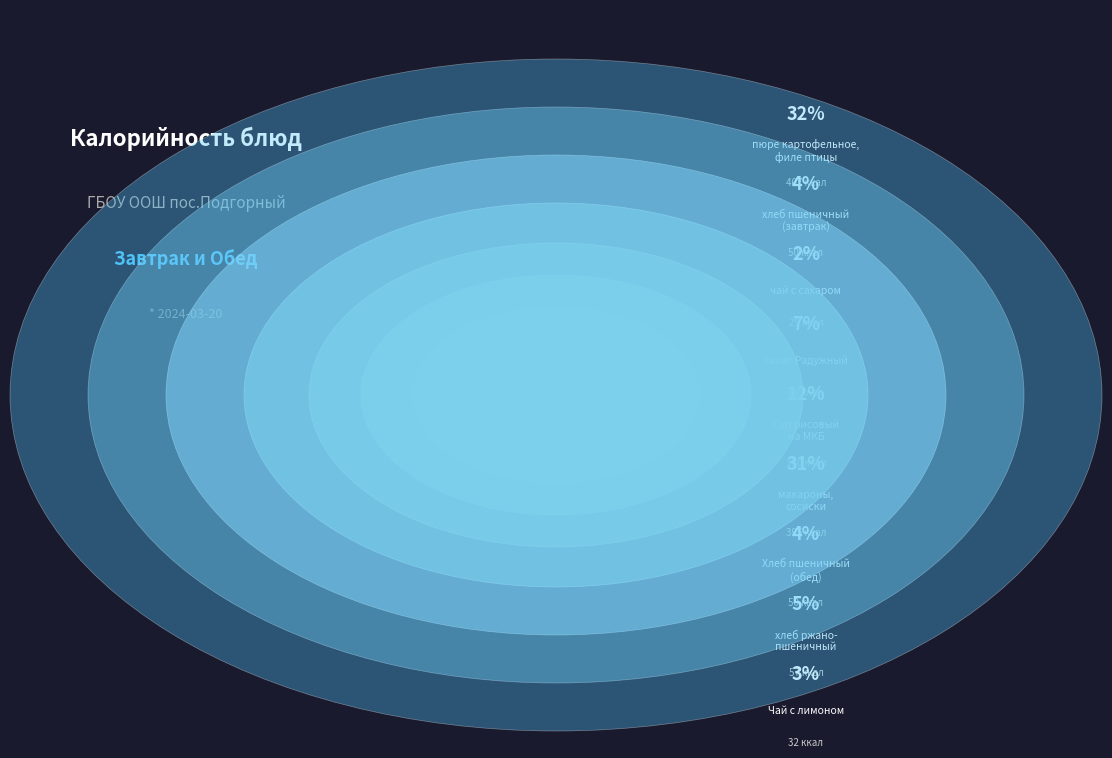

True or false: макароны отварные, сосиски молочные accounts for 23% of the total.

False